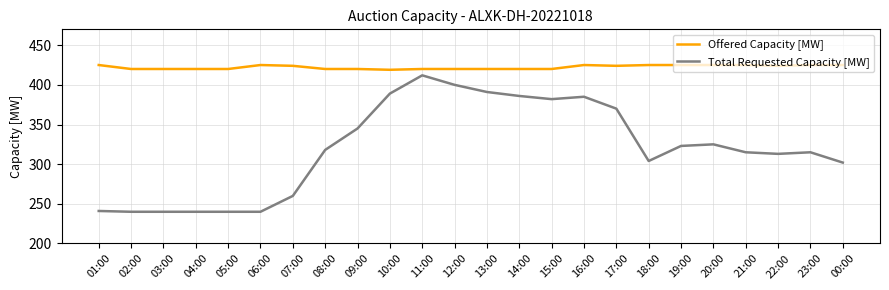

What is the spread (max minus min) of values at 18:00?

121